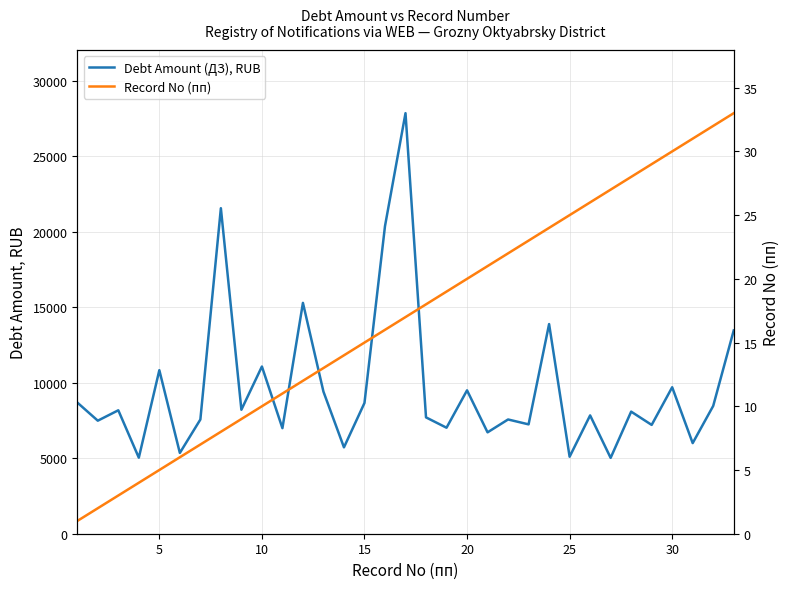

Reading left to right, transcribe all the data shown in this chart.

Debt Amount (ДЗ), RUB: 8694.0	7490.2	8179.3	5037.7	10835.5	5353.4	7567.5	21569.5	8216.4	11079.0	6995.0	15296.3	9415.6	5723.6	8664.3	20380.5	27866.8	7709.0	7023.9	9500.8	6717.6	7570.8	7246.2	13891.8	5100.8	7839.8	5026.5	8089.9	7210.3	9705.5	6004.4	8469.5	13469.8
Record No (пп): 1.0	2.0	3.0	4.0	5.0	6.0	7.0	8.0	9.0	10.0	11.0	12.0	13.0	14.0	15.0	16.0	17.0	18.0	19.0	20.0	21.0	22.0	23.0	24.0	25.0	26.0	27.0	28.0	29.0	30.0	31.0	32.0	33.0